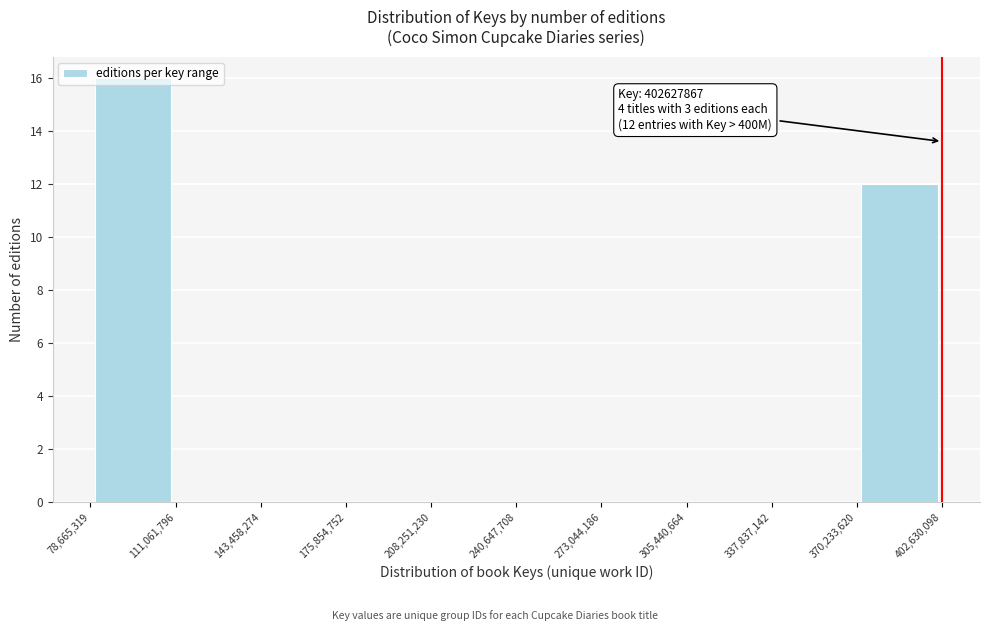

Which range on the x-axis has the tallest bar?

78,665,319 to 111,061,796